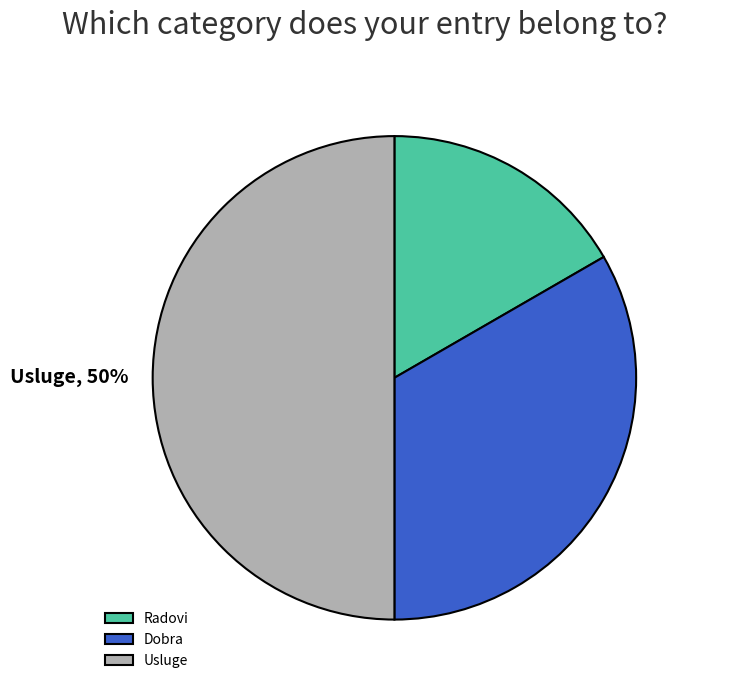

Does Dobra account for over 50% of the chart?

No